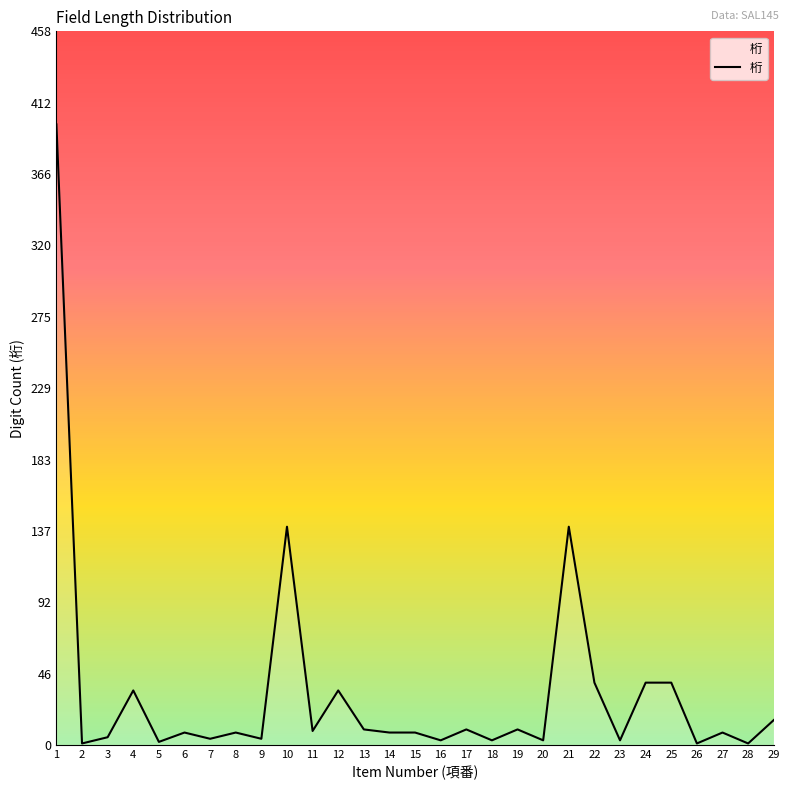

How many lines are shown in the chart?

1